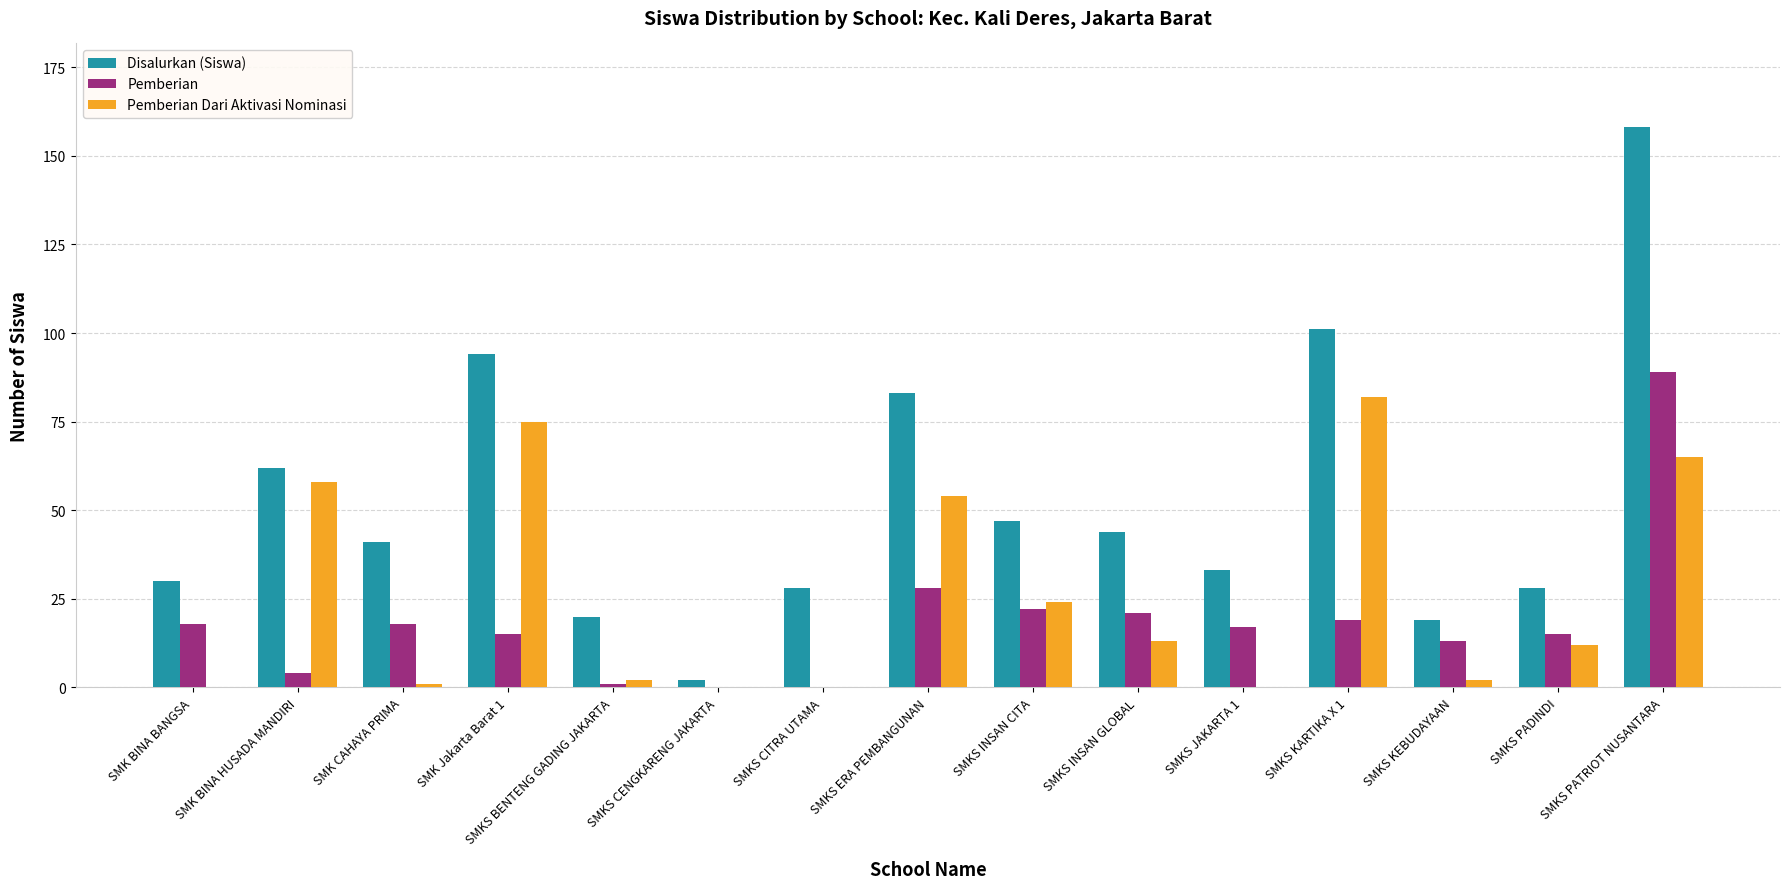

What is the maximum value for Pemberian Dari Aktivasi Nominasi?

82